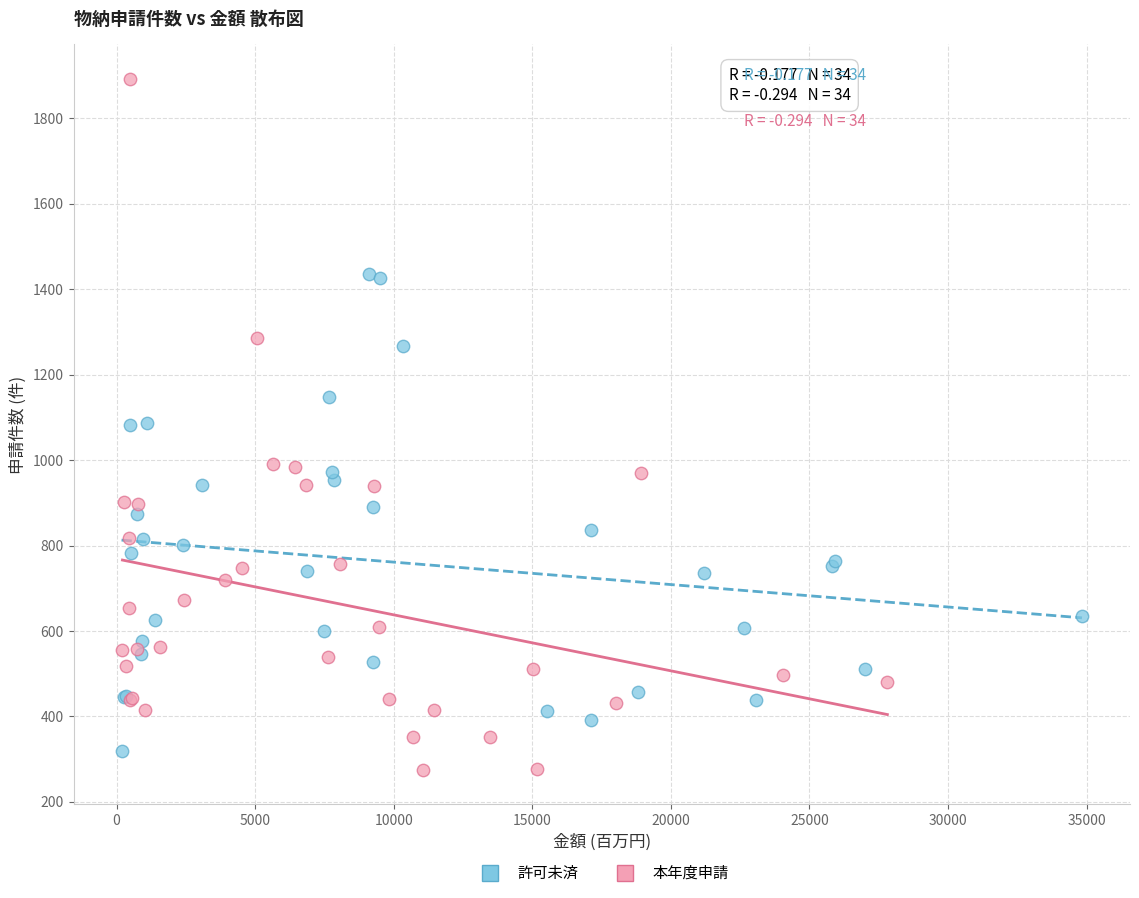

Which series reaches the maximum Y coordinate?

本年度申請